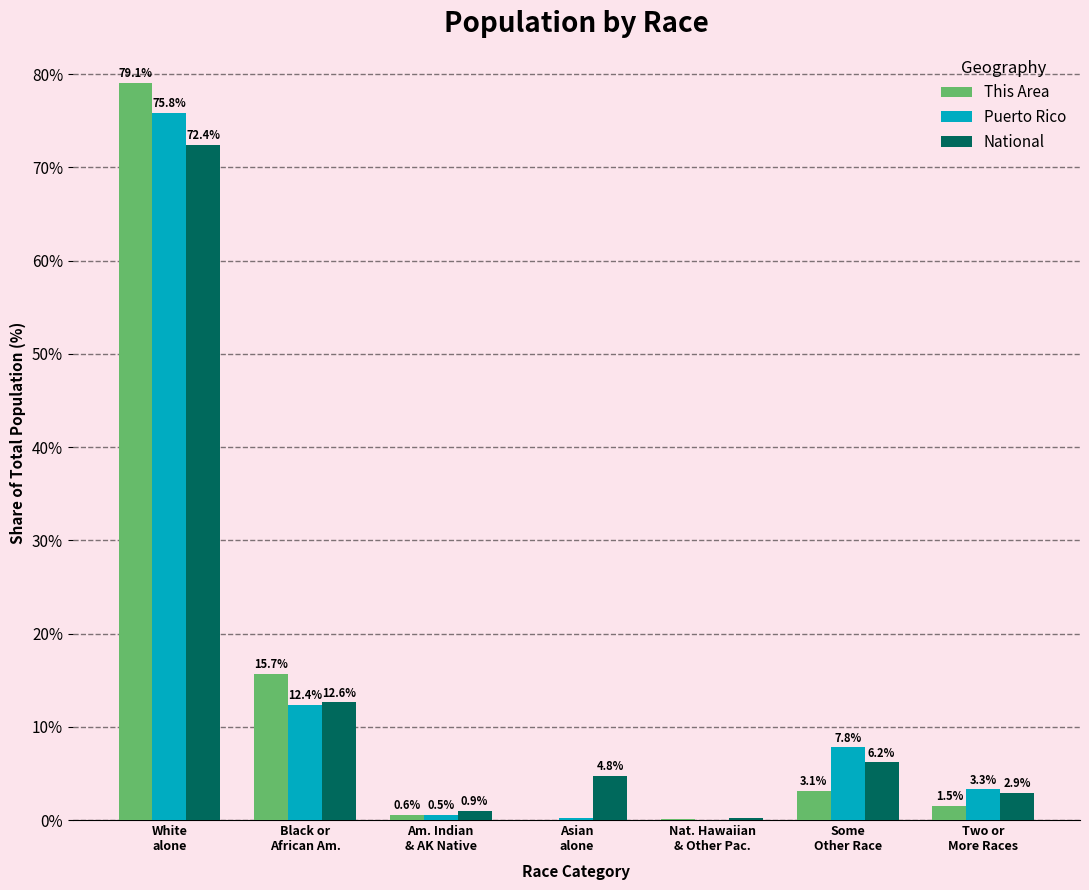

What is the greatest value displayed?

79.1